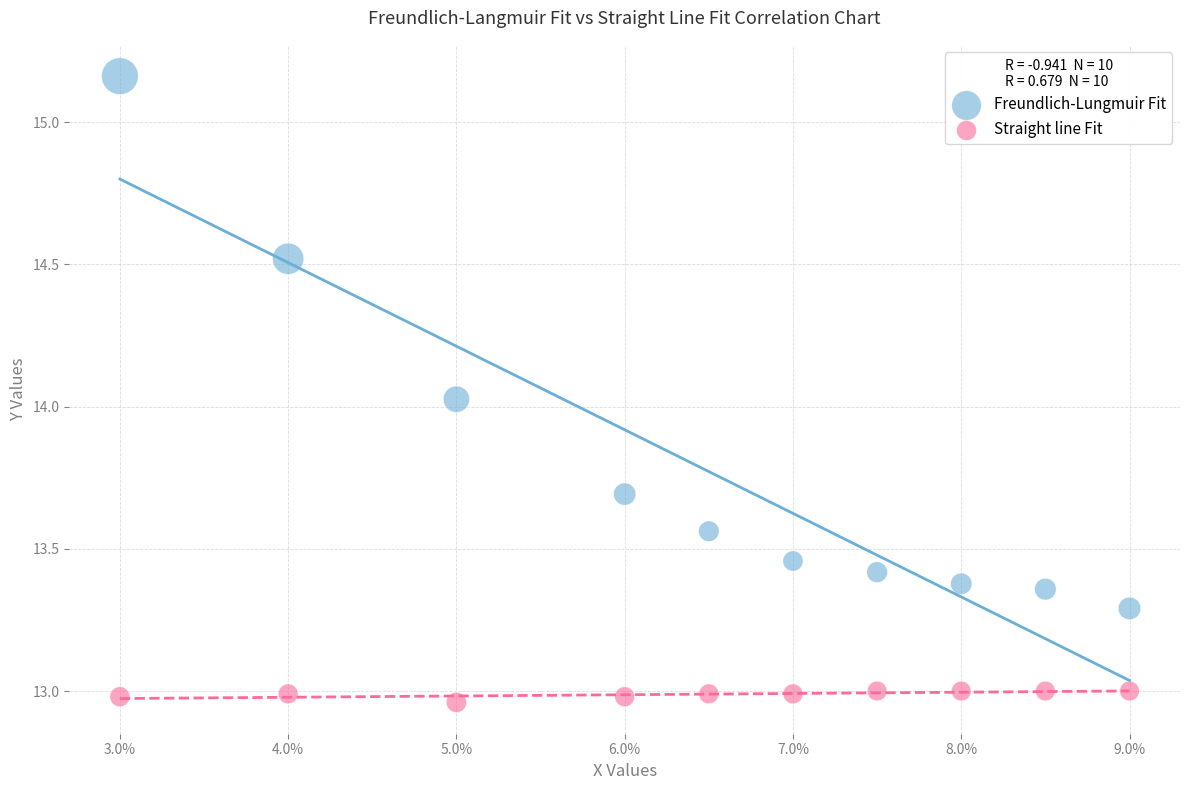

Which series contains the highest Y value?

Freundlich-Lungmuir Fit